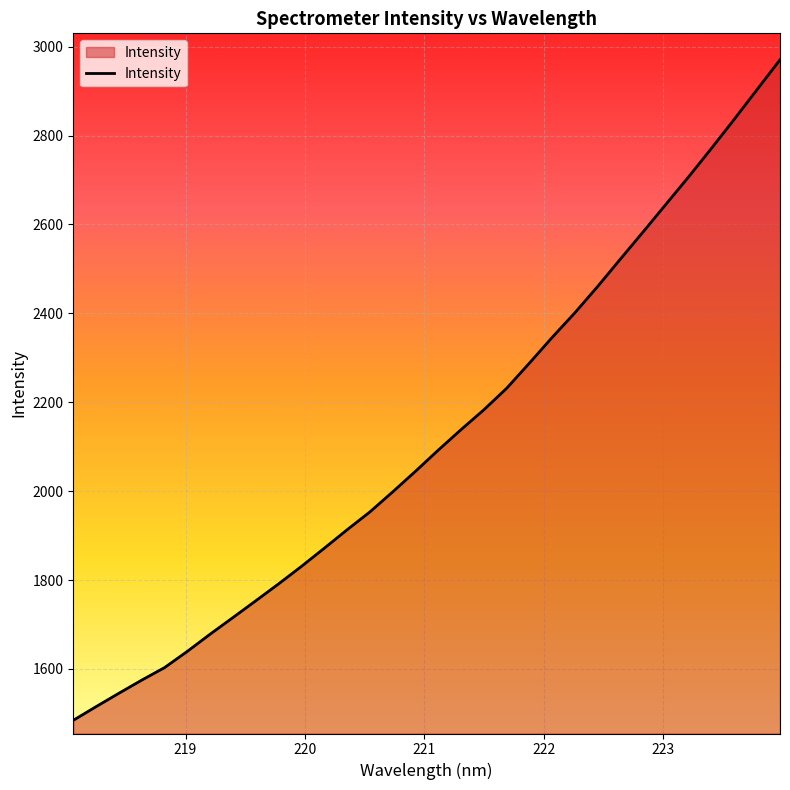

How many lines are shown in the chart?

1